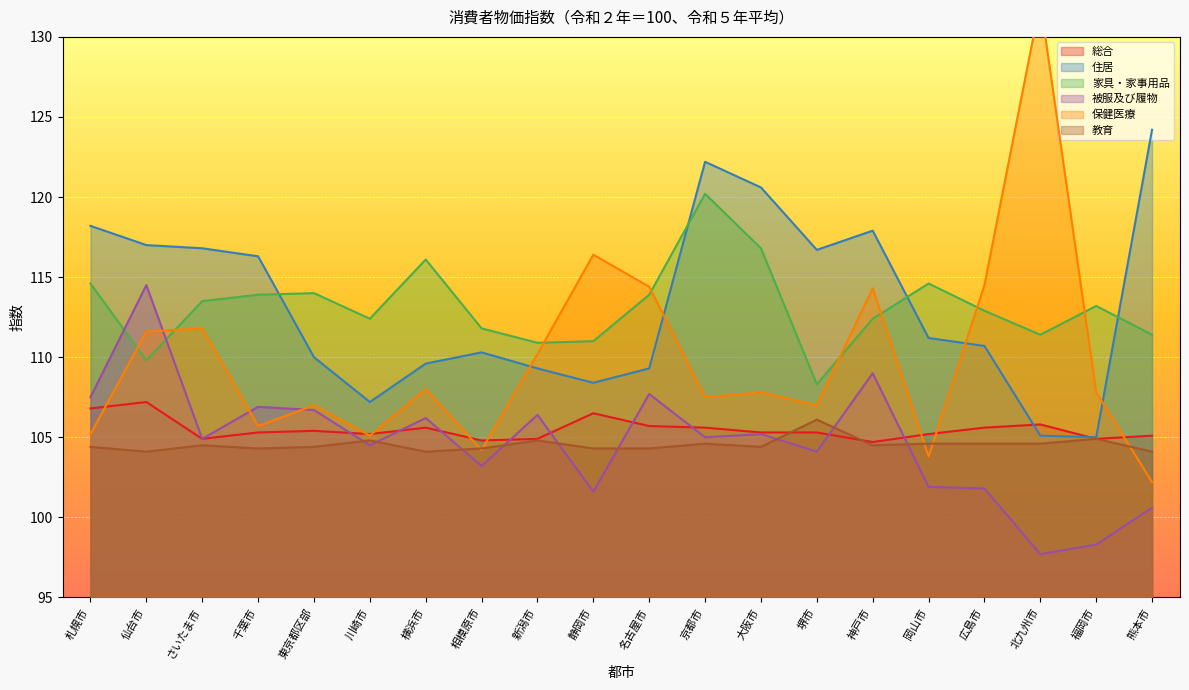

What is the maximum value shown in the chart?

132.2